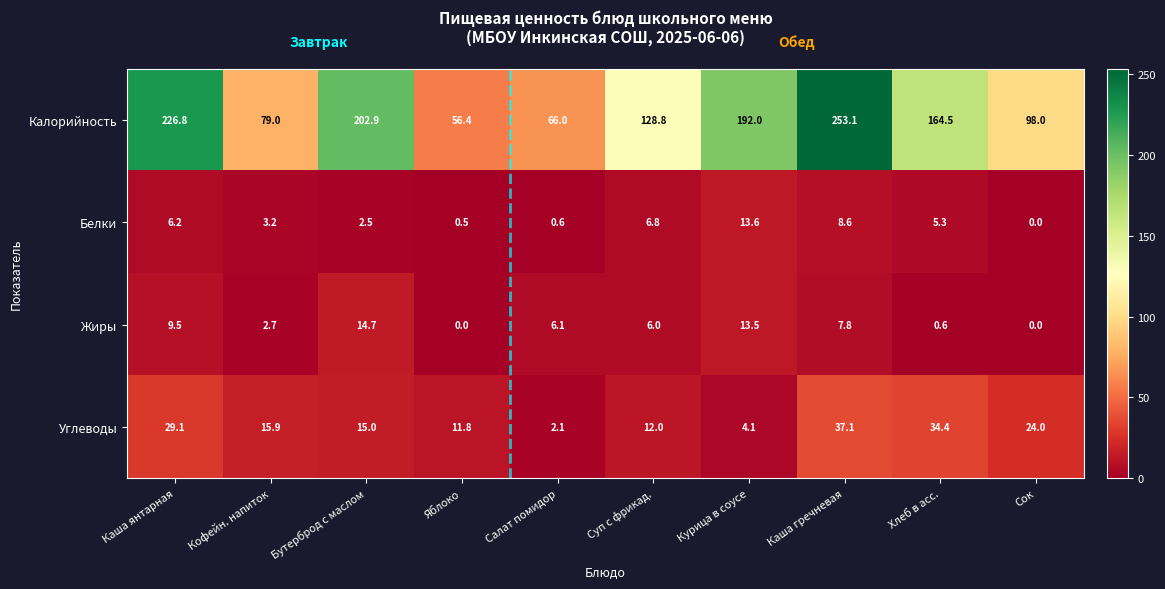

How many distinct data groups are displayed?

4